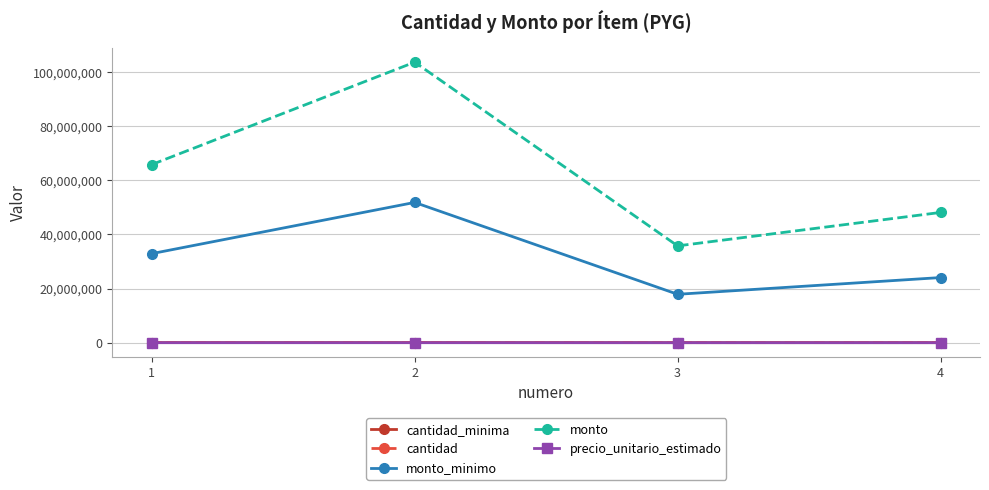

What is the total value across all series at 1?

98740430